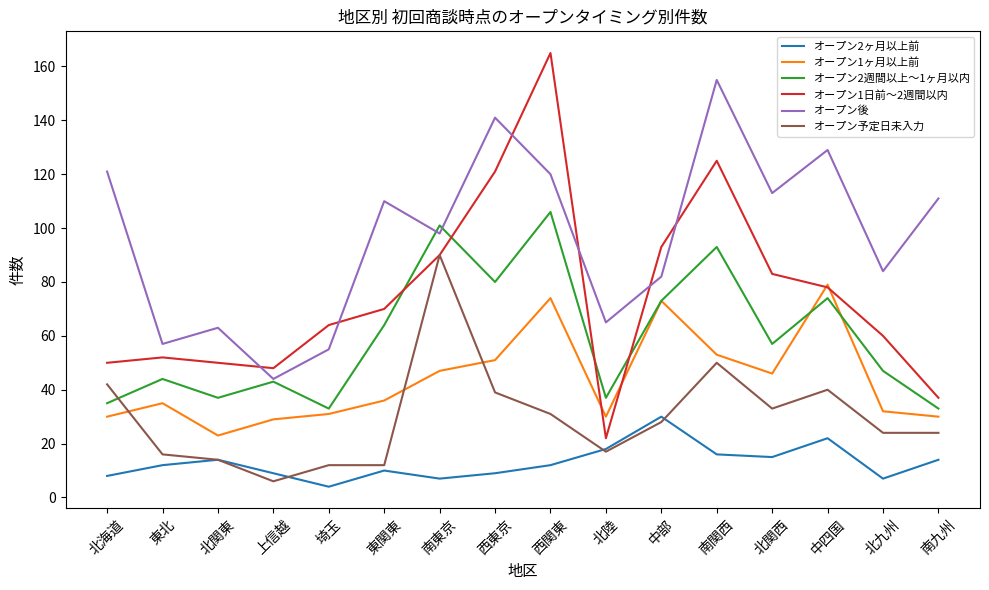

What is the total value across all series at 東関東?

302